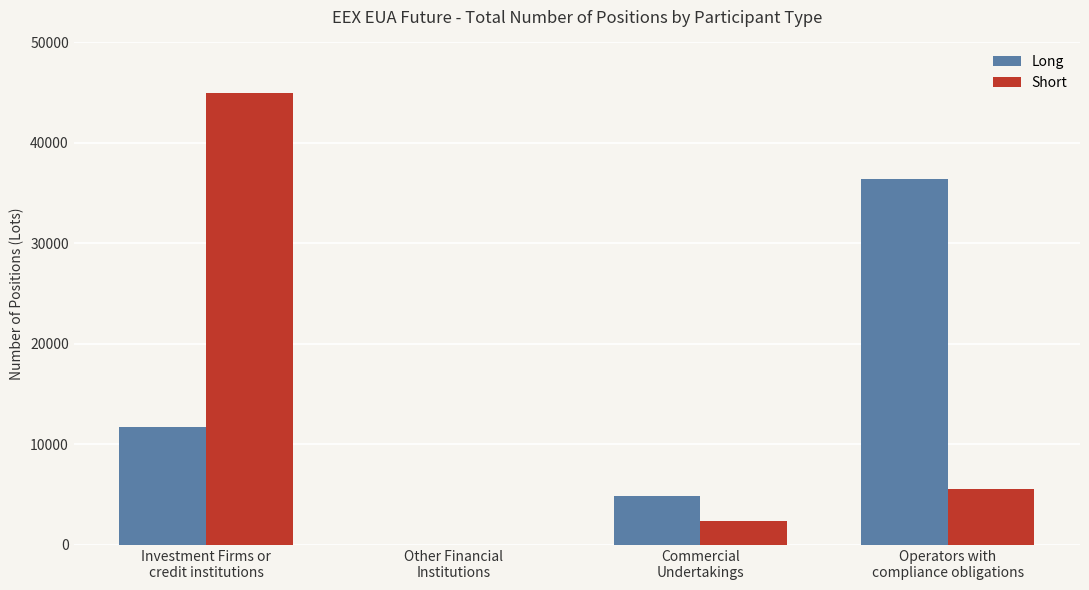

How many groups of bars are there?

4